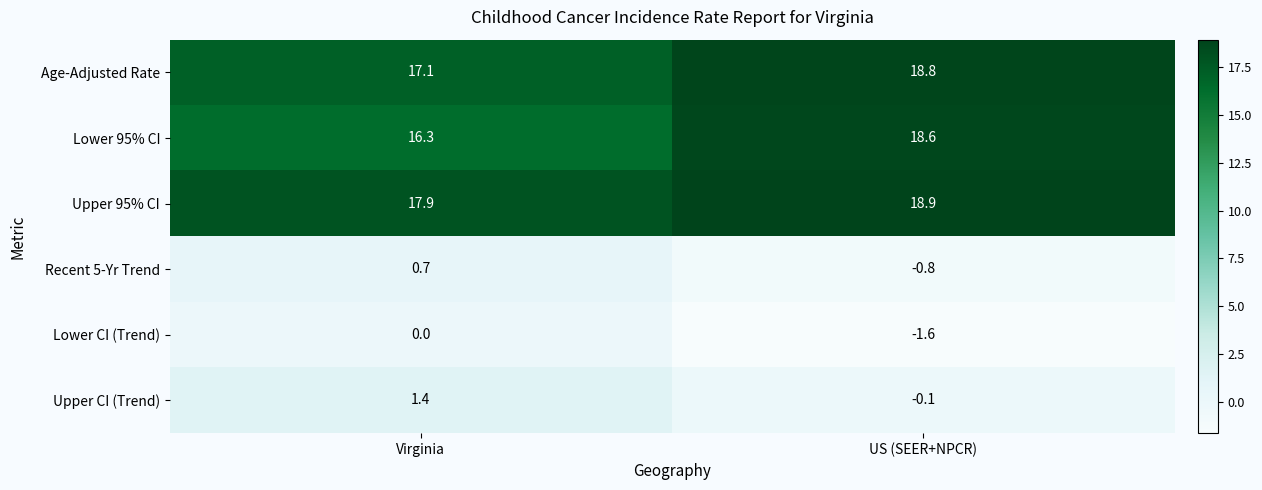

At Virginia, list the series in order from largest to smallest.

Upper 95% CI, Age-Adjusted Rate, Lower 95% CI, Upper CI (Trend), Recent 5-Yr Trend, Lower CI (Trend)